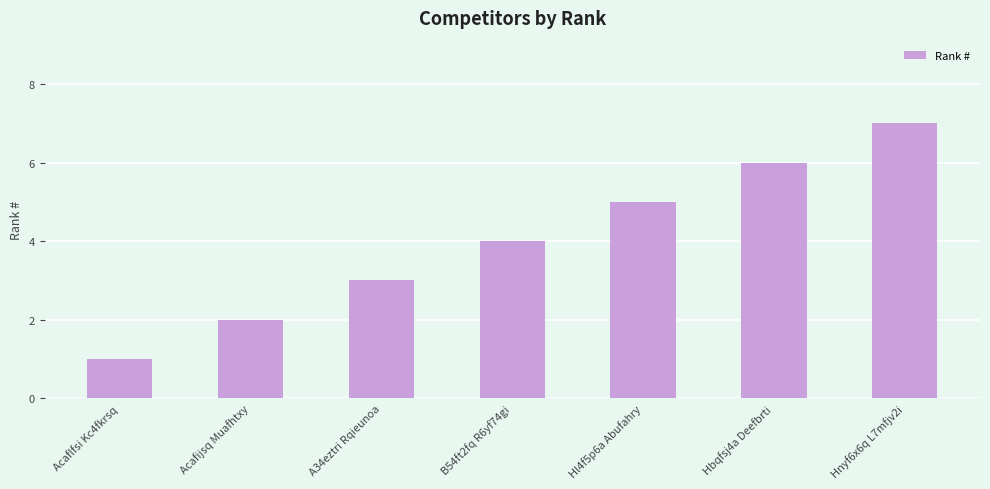

Which category has the highest value across all series?

Hnyf6x6q L7mfjv2i